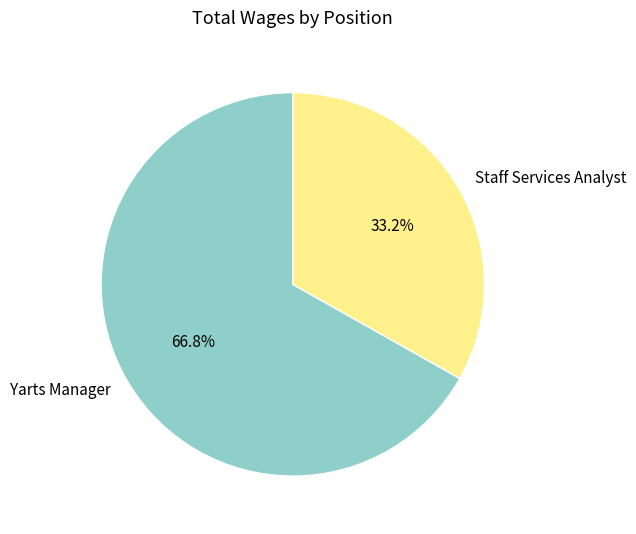

Approximately how many times larger is the value at Staff Services Analyst compared to Yarts Manager?

0.5